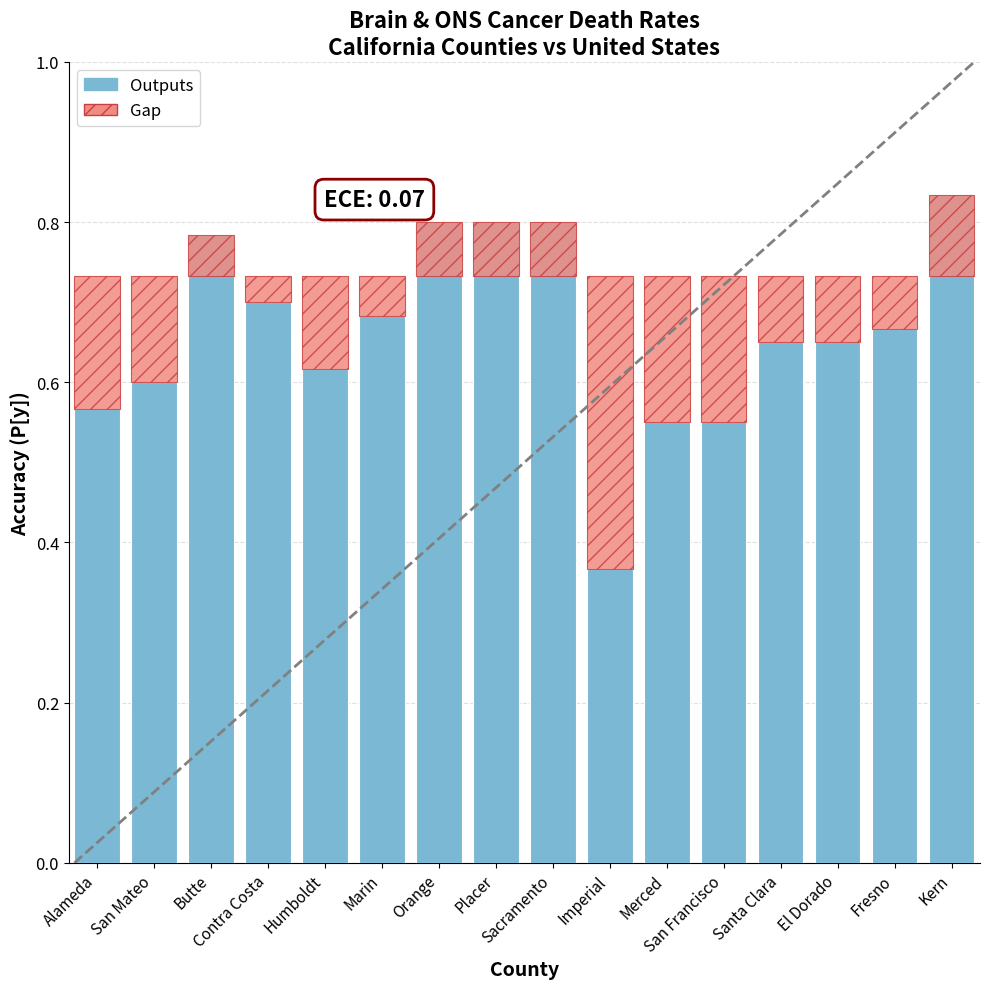

What is the difference between the values at Sacramento and El Dorado?

0.1